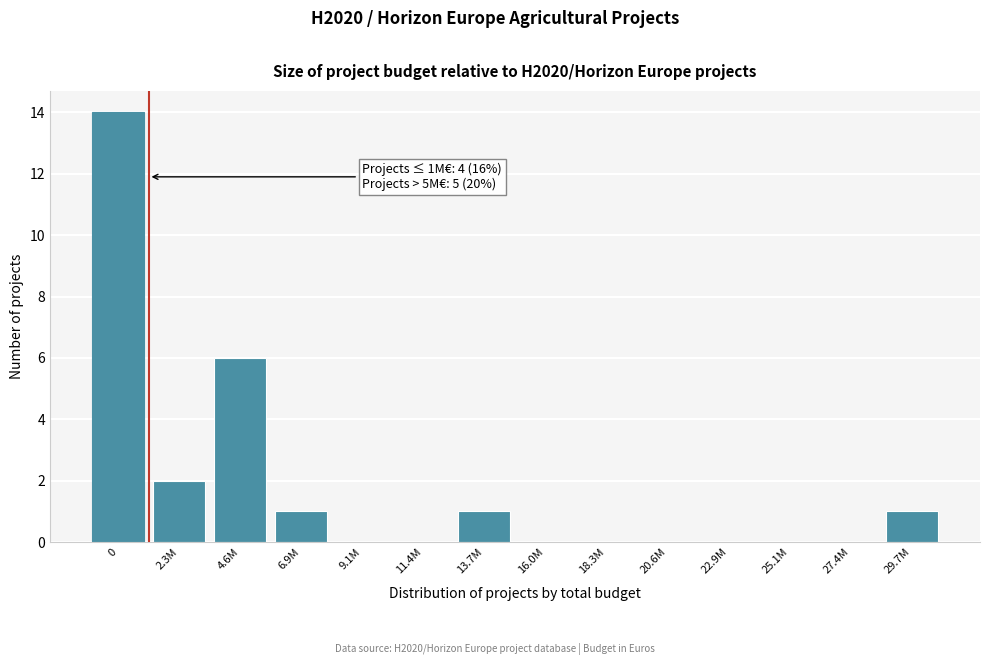

Reading left to right, transcribe all the data shown in this chart.

0=14	2.3M=2	4.6M=6	6.9M=1	9.1M=0	11.4M=0	13.7M=1	16.0M=0	18.3M=0	20.6M=0	22.9M=0	25.1M=0	27.4M=0	29.7M=1